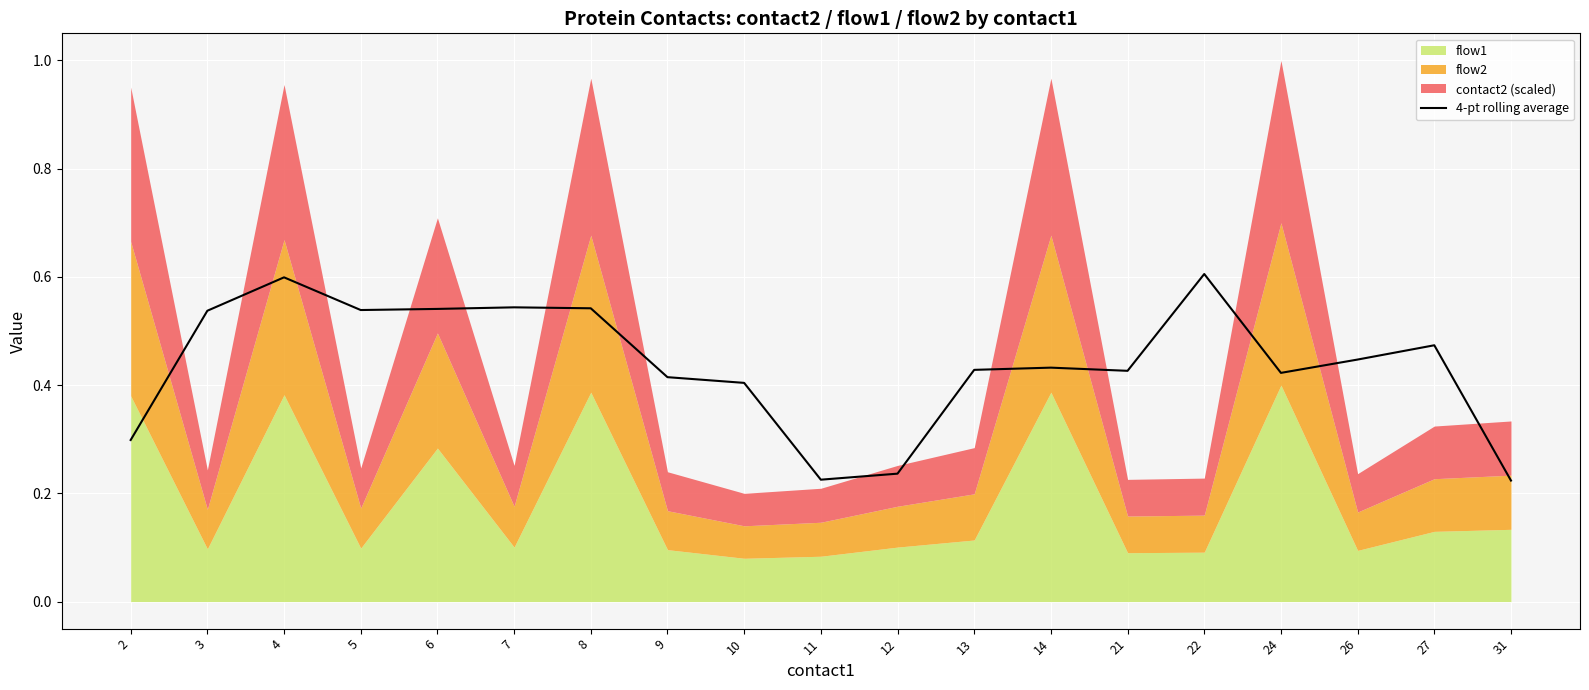

What is the change in value from 2 to 11?

-0.1